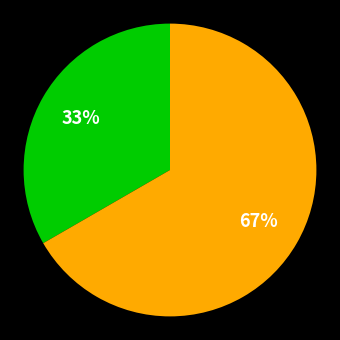

Is there a majority slice in this chart?

Yes